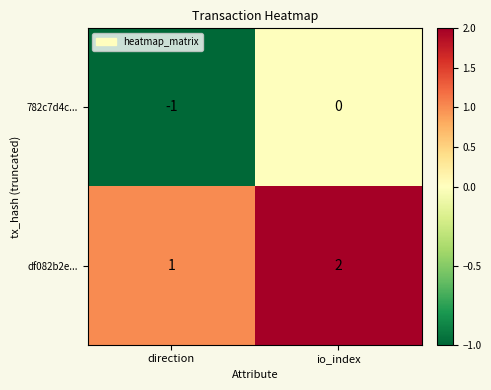

Is the value of 782c7d4c... at io_index greater than the value of df082b2e... at direction?

No